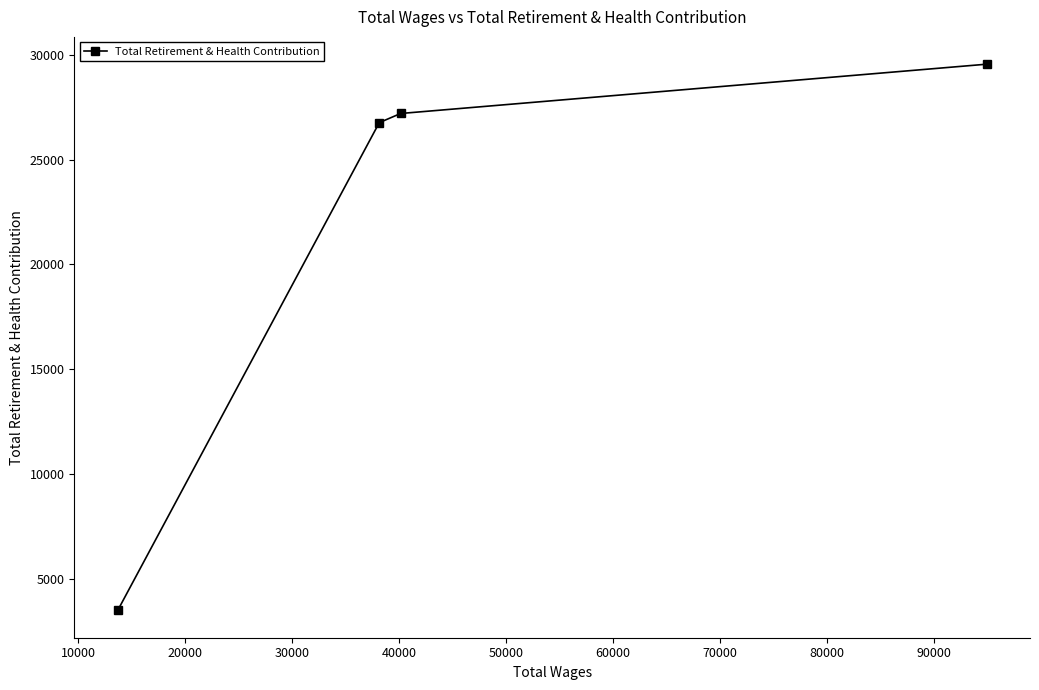

What is the difference between the maximum and minimum values?

26052